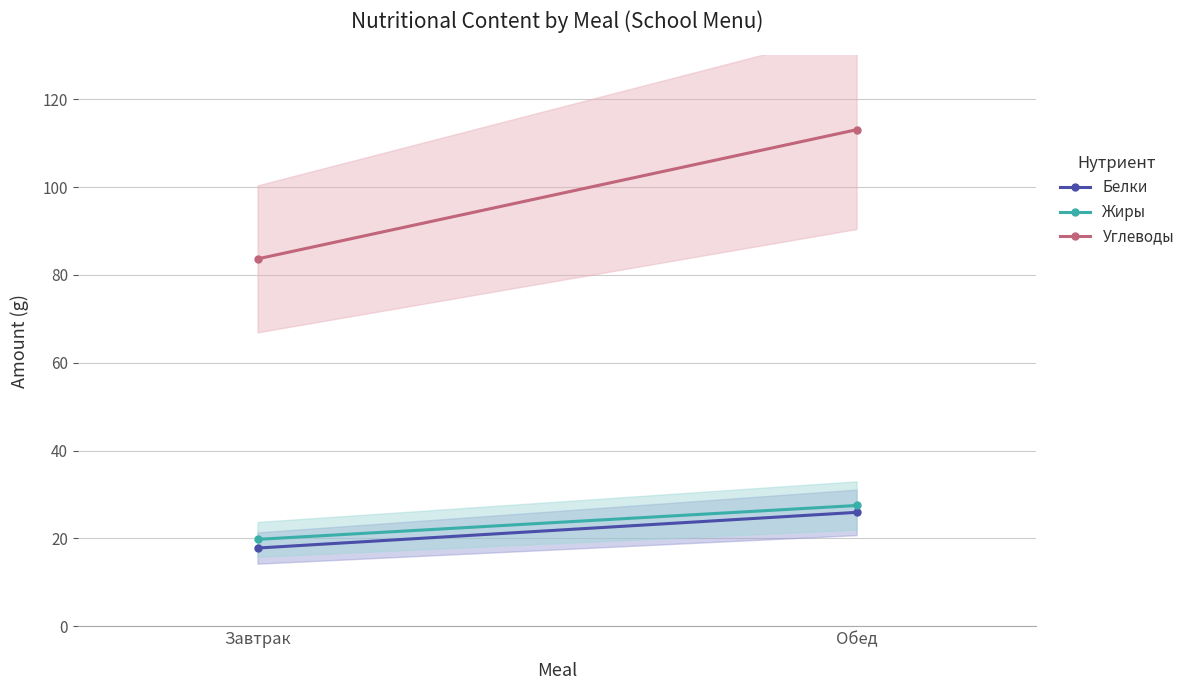

List the labels in order of Белки value, smallest first.

Завтрак, Обед